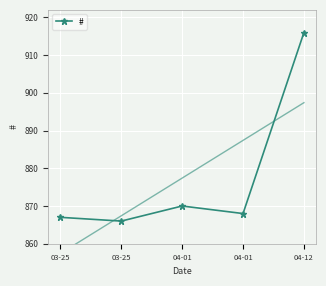

Reading left to right, what are all the values shown in this chart?

867	866	870	868	916